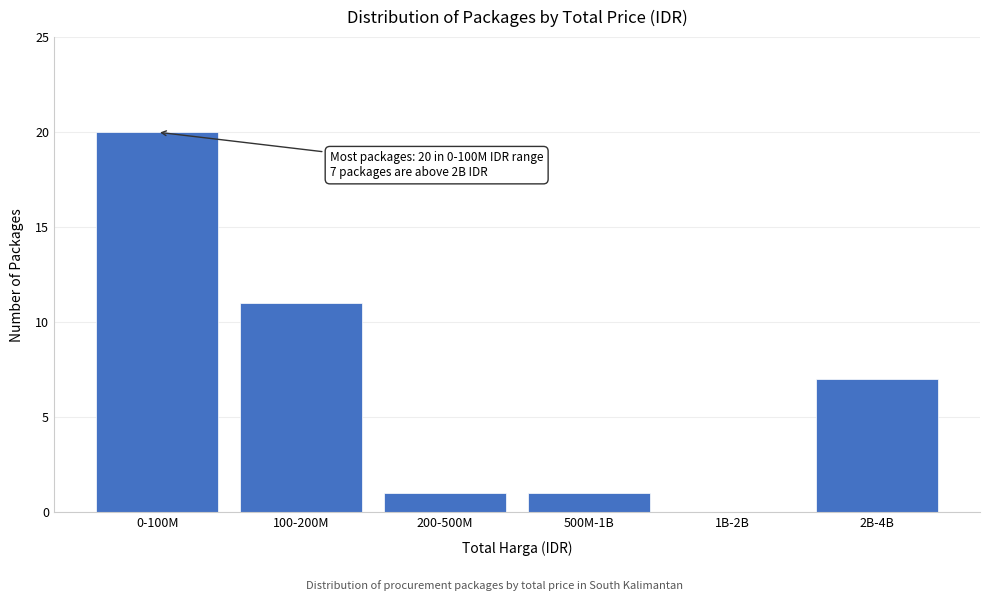

Reading left to right, extract all data points from this chart.

0-100M=20	100-200M=11	200-500M=1	500M-1B=1	1B-2B=0	2B-4B=7